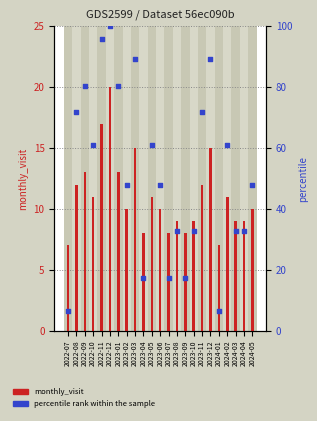

Which series has the largest total across all categories?

percentile rank within the sample